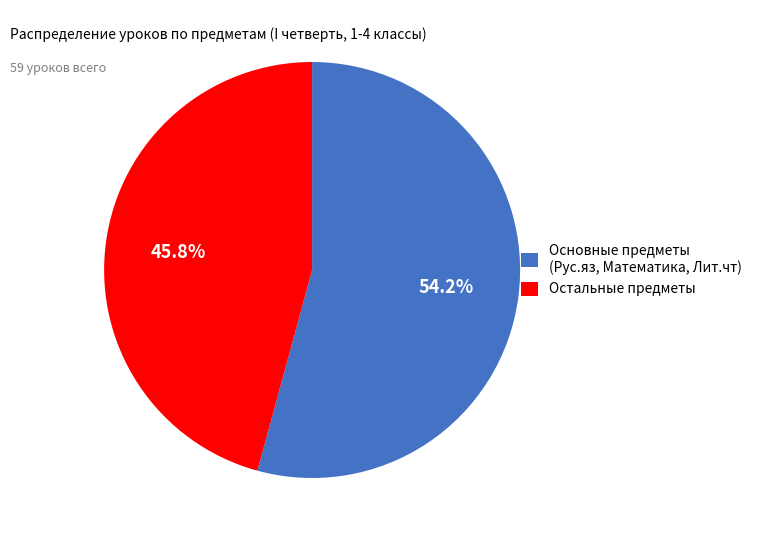

What is the largest slice in the pie chart?

Основные предметы (Рус.яз, Математика, Лит.чт)